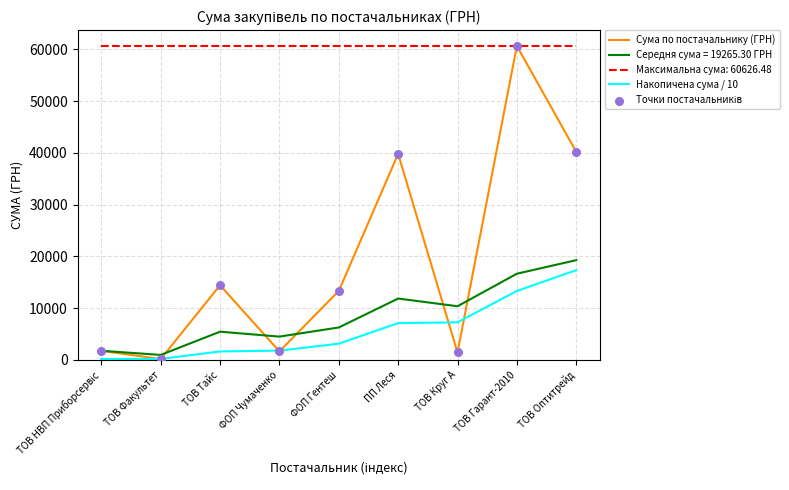

What is the spread (max minus min) of values at ТОВ Гарант-2010?

47306.9